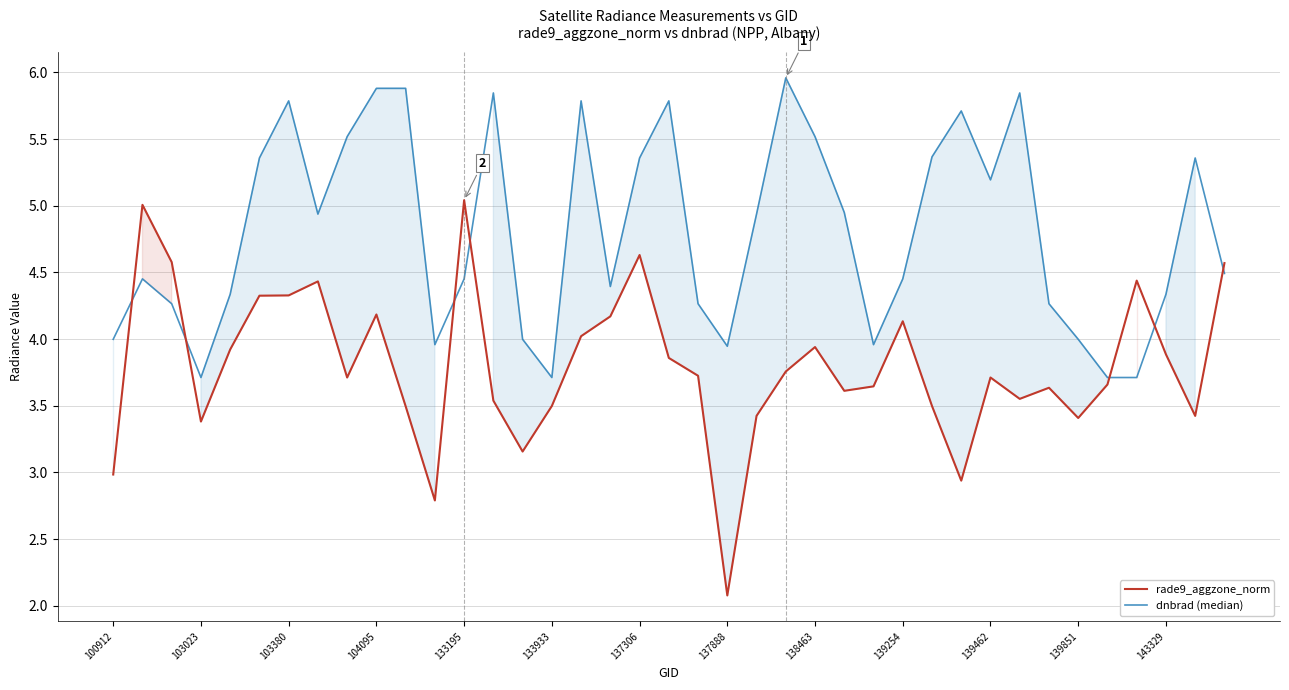

Read the dnbrad (median) value at 139462.

5.2